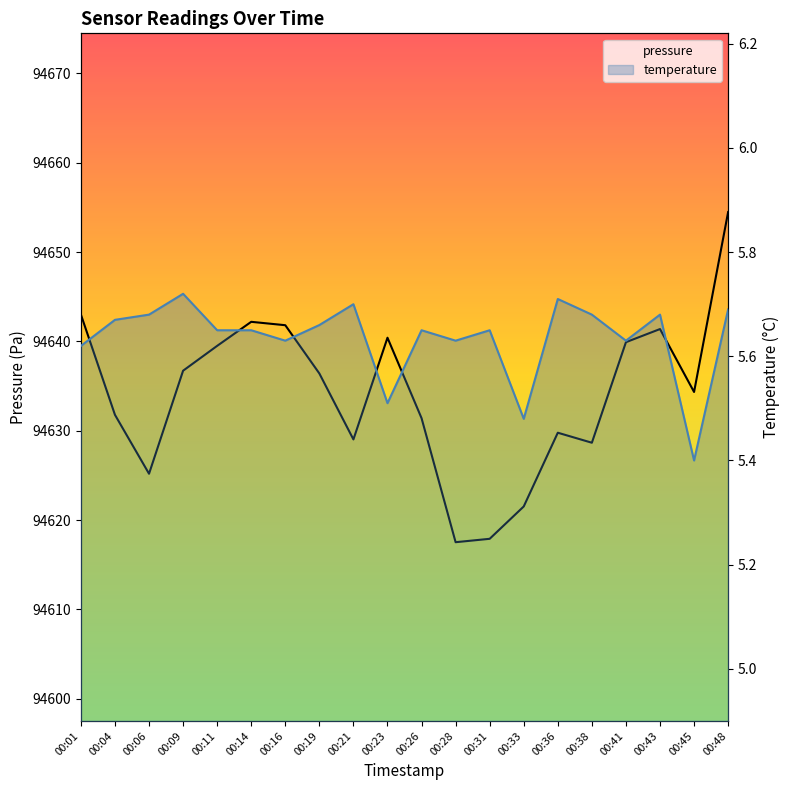

How many categories are shown in the chart?

20